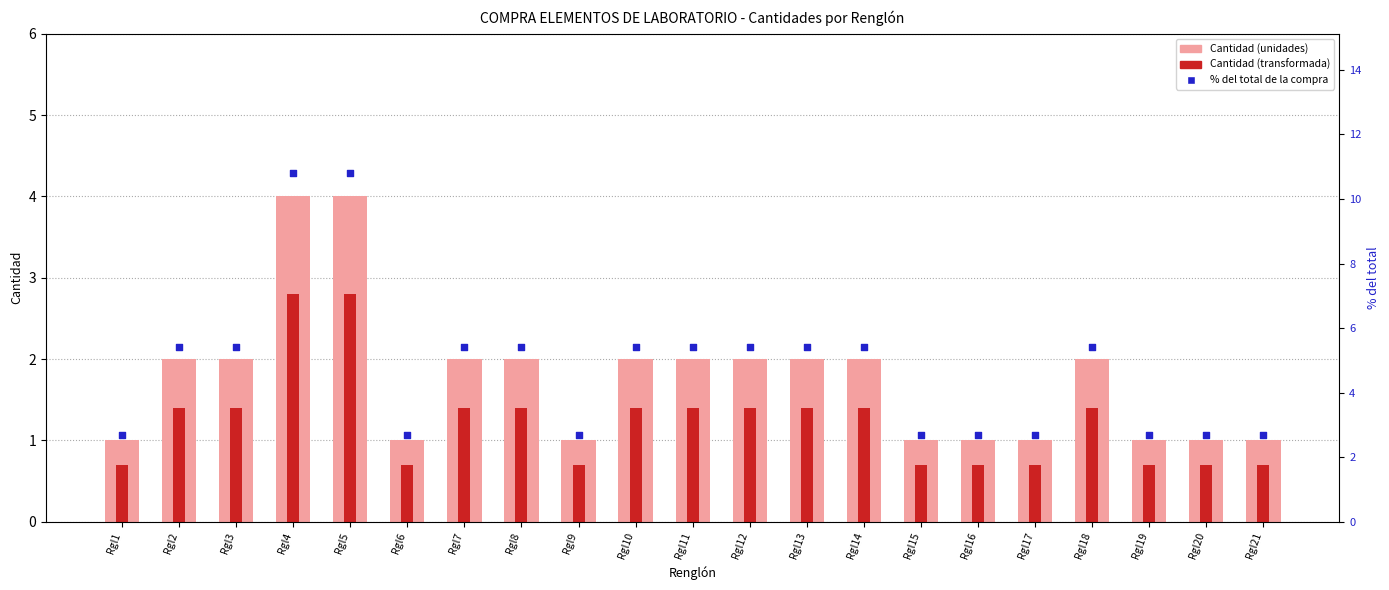

Which series has the largest total across all categories?

% del total